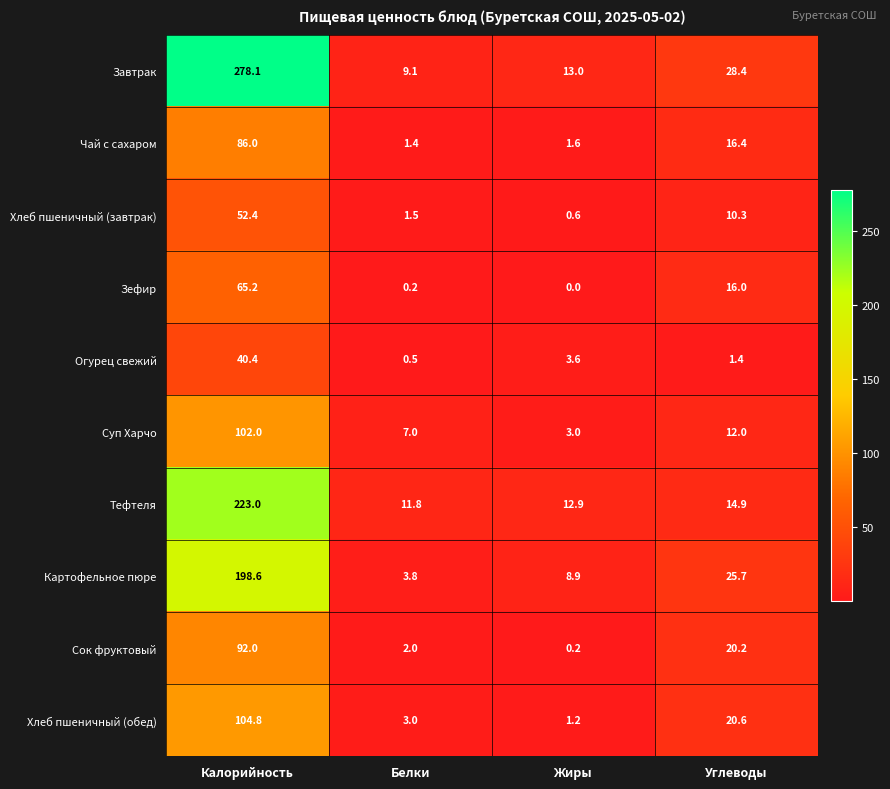

At which label does Картофельное пюре first exceed 25?

Калорийность